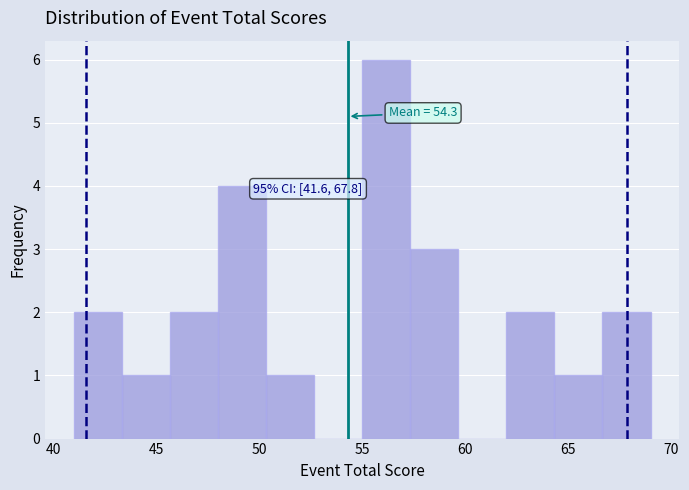

Which range on the x-axis has the tallest bar?

55.0 to 57.5